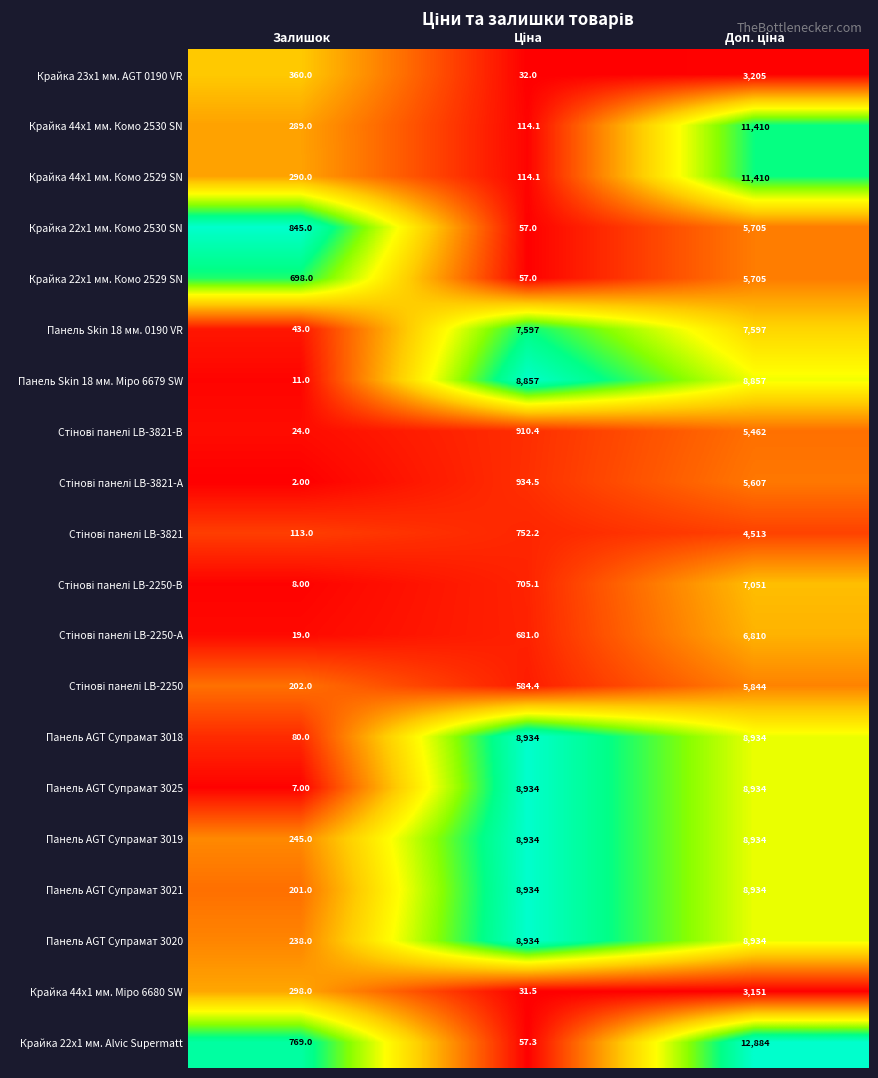

Which series has the largest total across all categories?

Панель AGT Супрамат 3019